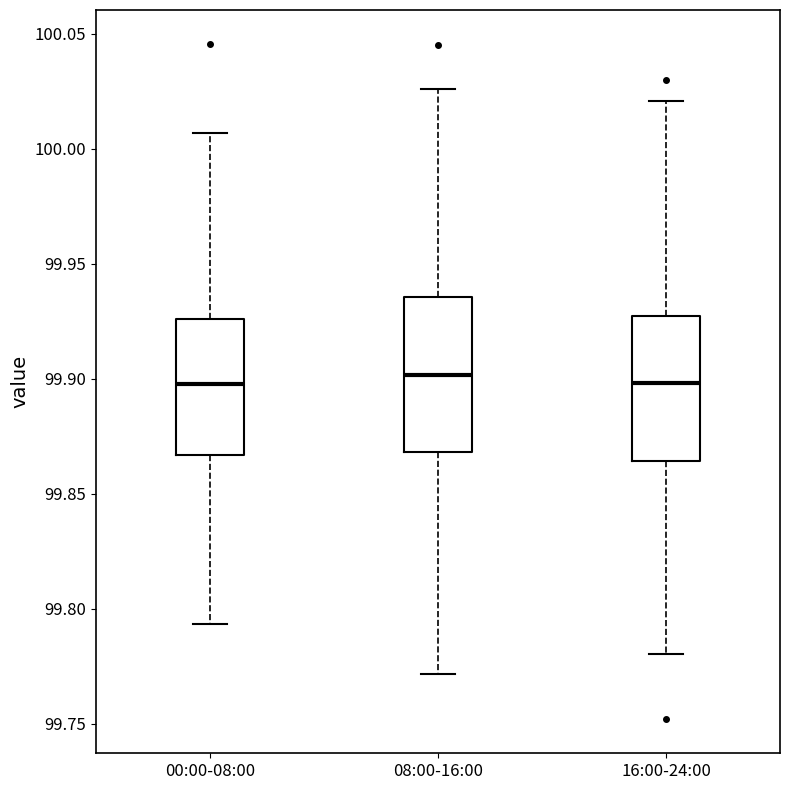

Where is the upper edge of the box for 08:00-16:00 on the y-axis? The values are not printed on the chart, so give them approximately, as read against the axis.

99.935